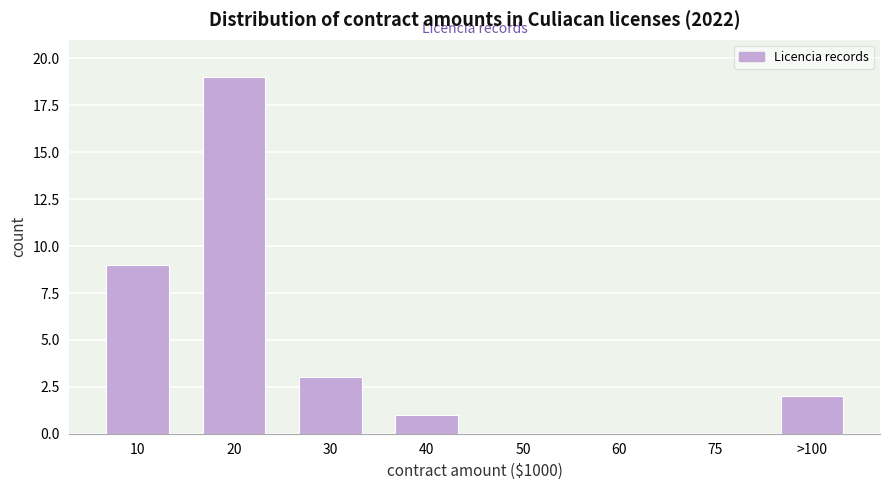

Reading left to right, what are all the values shown in this chart?

10=9	20=19	30=3	40=1	50=0	60=0	75=0	>100=2